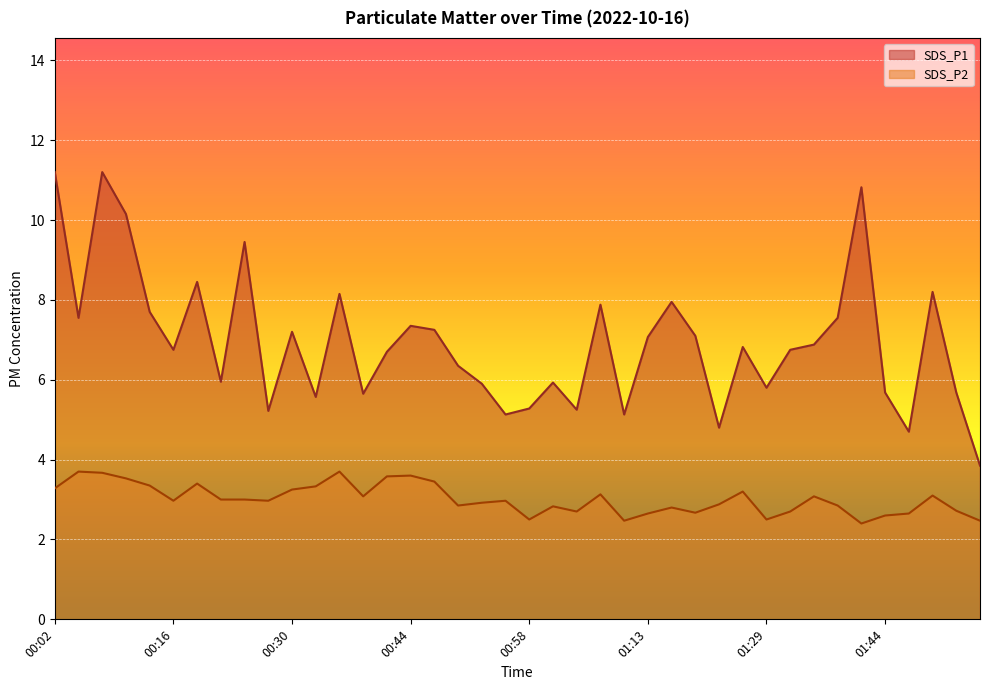

Reading left to right, transcribe all the data shown in this chart.

SDS_P1: 11.2	7.5	11.2	10.2	7.7	6.8	8.4	6.0	9.4	5.2	7.2	5.6	8.2	5.7	6.7	7.3	7.2	6.3	5.9	5.1	5.3	5.9	5.2	7.9	5.1	7.1	8.0	7.1	4.8	6.8	5.8	6.8	6.9	7.5	10.8	5.7	4.7	8.2	5.7	3.9
SDS_P2: 3.3	3.7	3.7	3.5	3.4	3.0	3.4	3.0	3.0	3.0	3.2	3.3	3.7	3.1	3.6	3.6	3.5	2.9	2.9	3.0	2.5	2.8	2.7	3.1	2.5	2.6	2.8	2.7	2.9	3.2	2.5	2.7	3.1	2.9	2.4	2.6	2.6	3.1	2.7	2.5